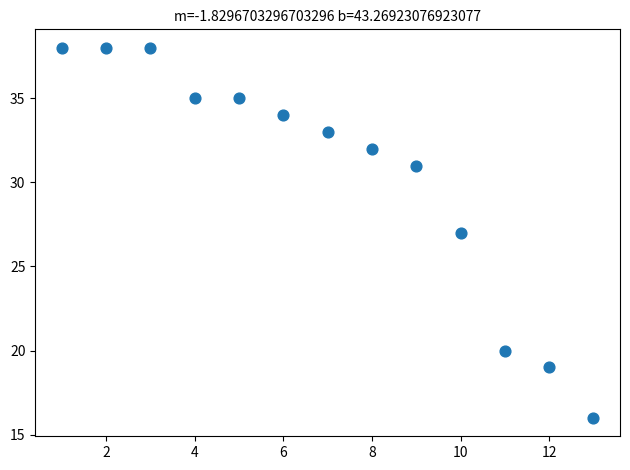

What is the range of Y values (max minus min)?

22